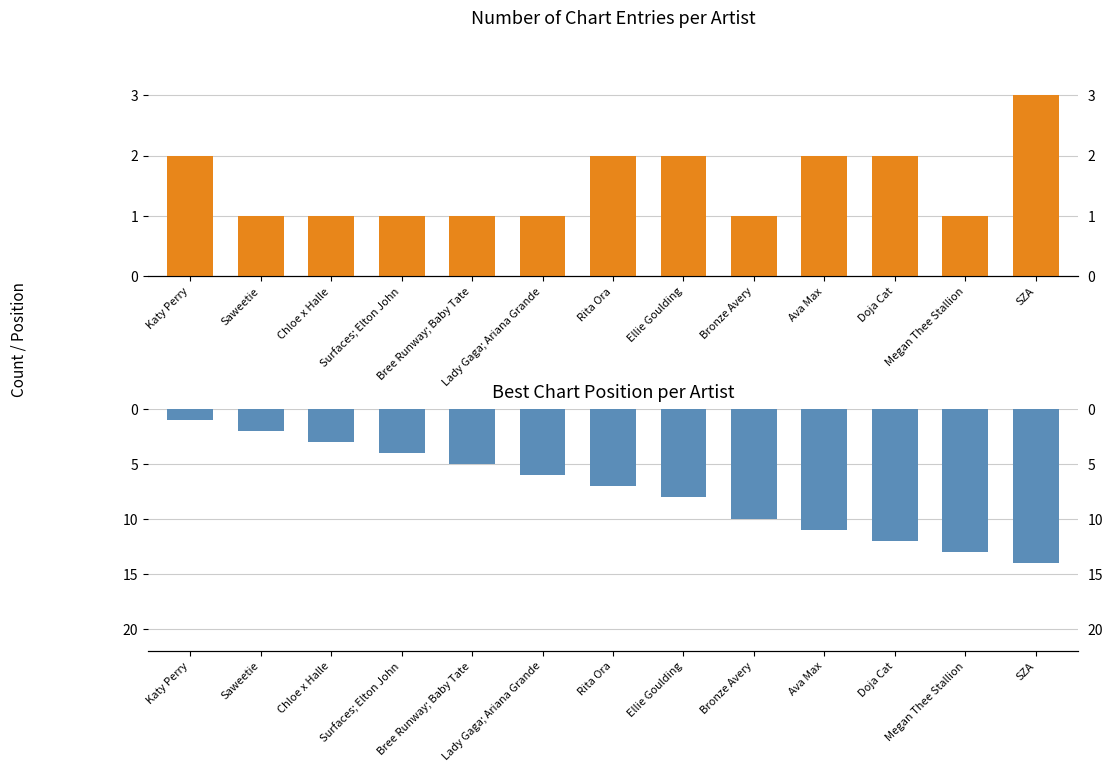

What is the difference between the maximum and minimum values in the Best Chart Position series?

13